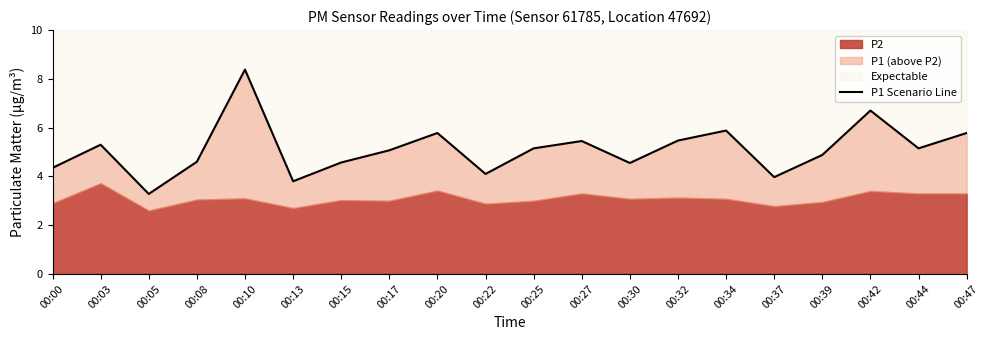

Is it true that the value at 00:03 is 9.0?

False